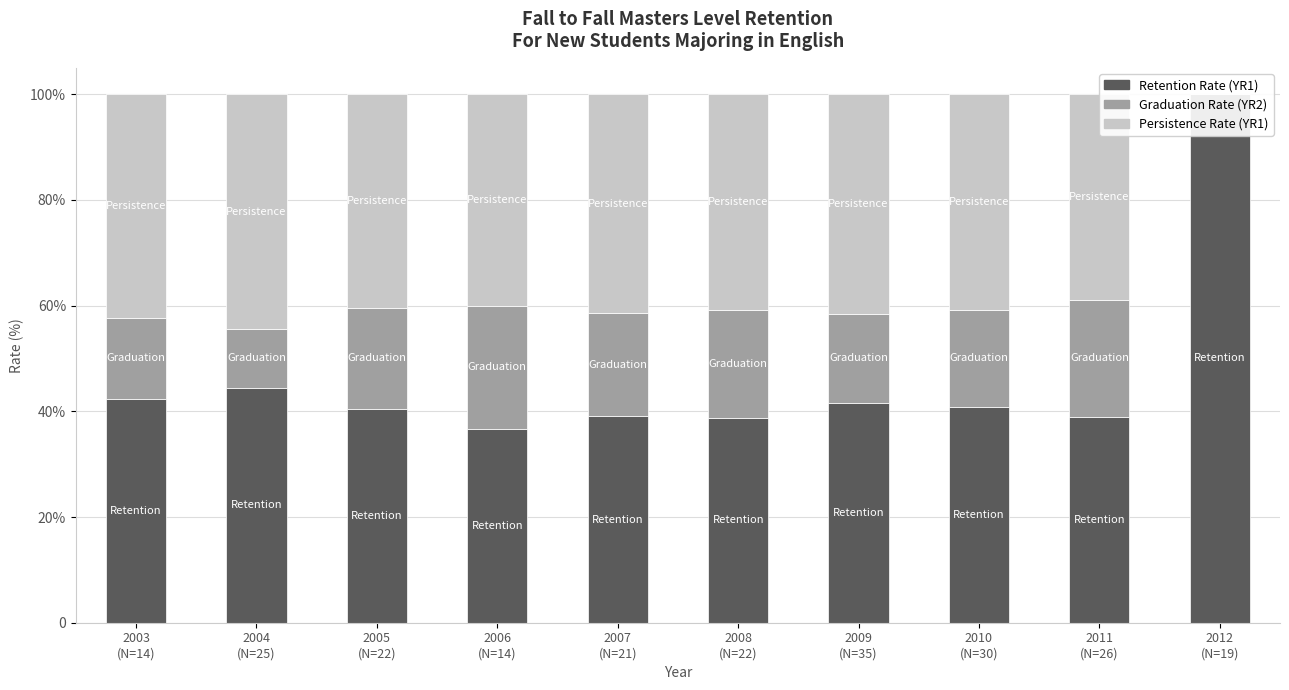

What is the label of the 4th bar from the right?

2009
(N=35)